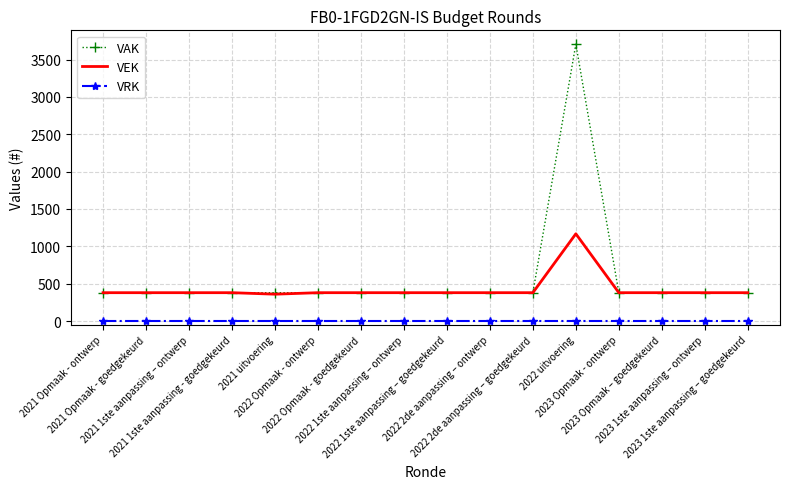

Which series has the widest spread of values?

VAK